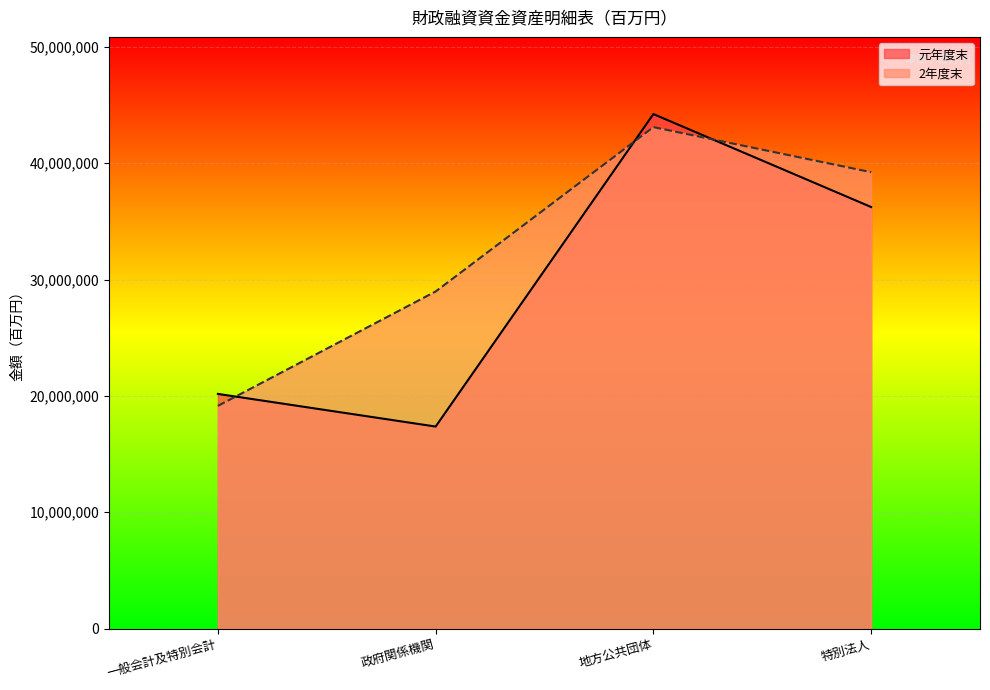

At which category does the chart reach its peak across all series?

地方公共団体